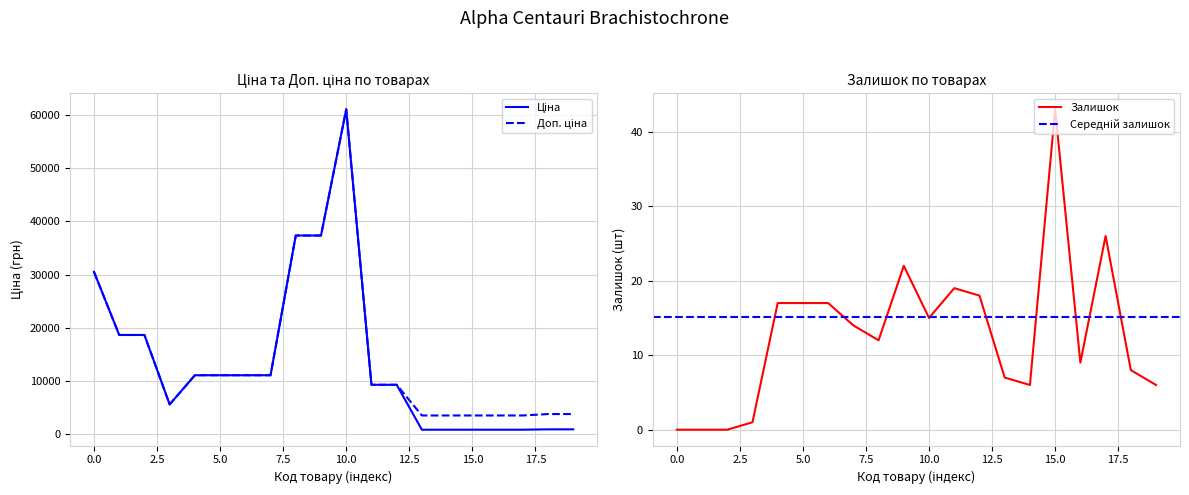

What is the highest value of the Залишок series?

43